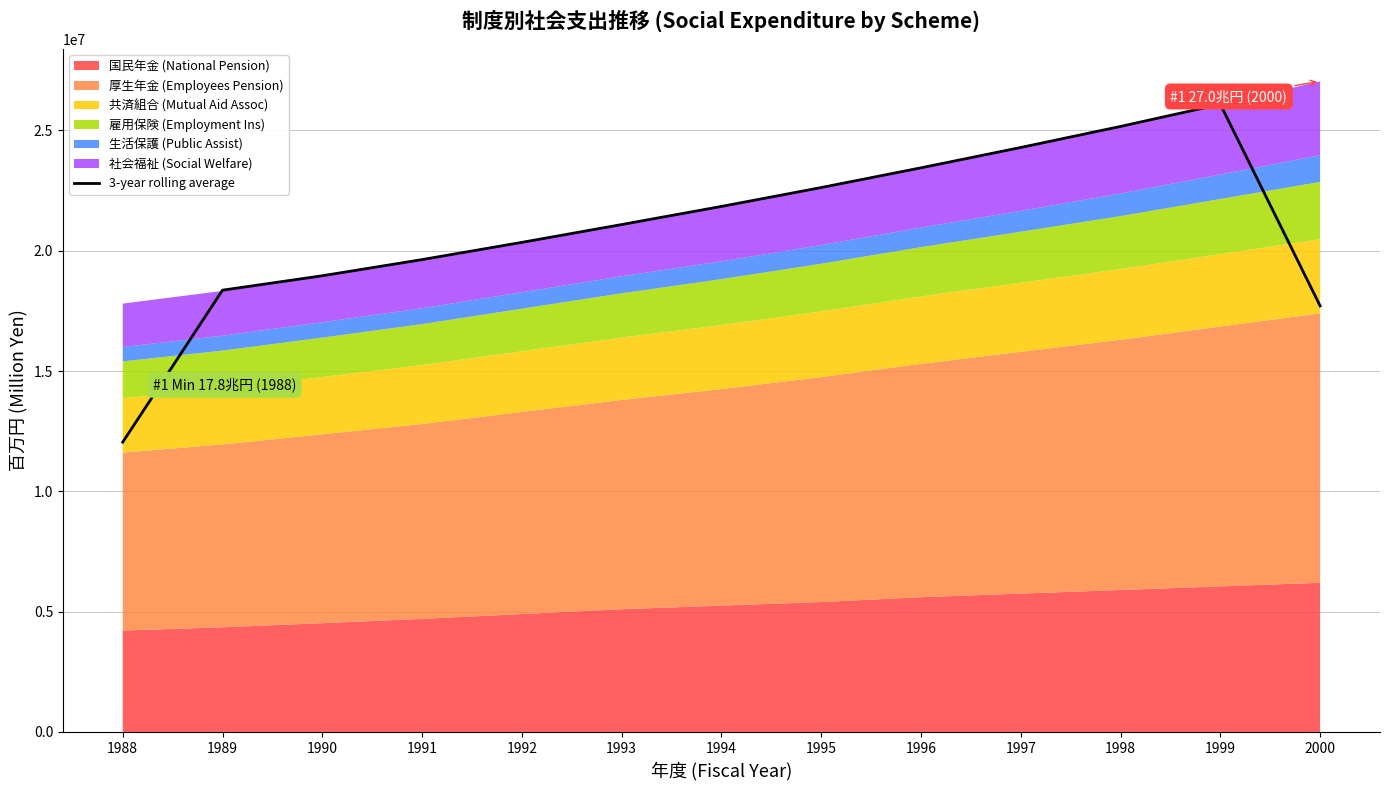

What is the sum of all values?

271600427.6